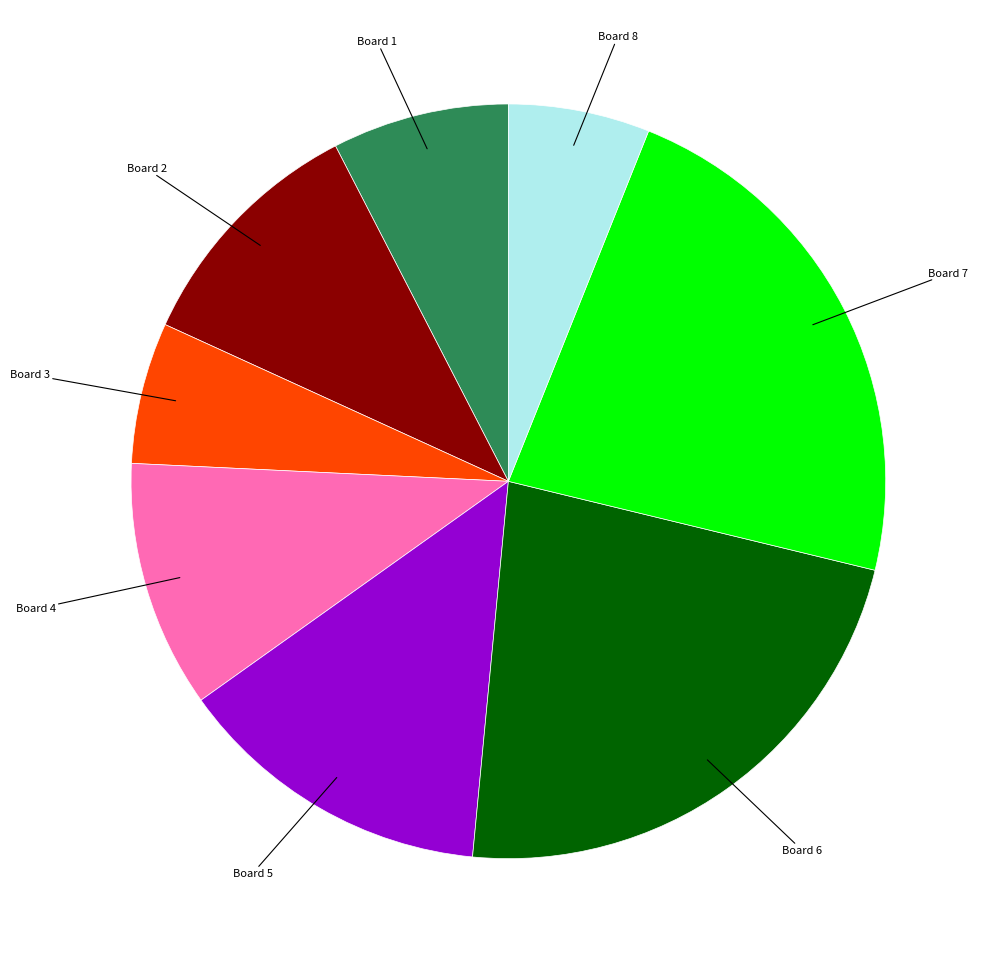

True or false: Board 8 accounts for 1% of the total.

False